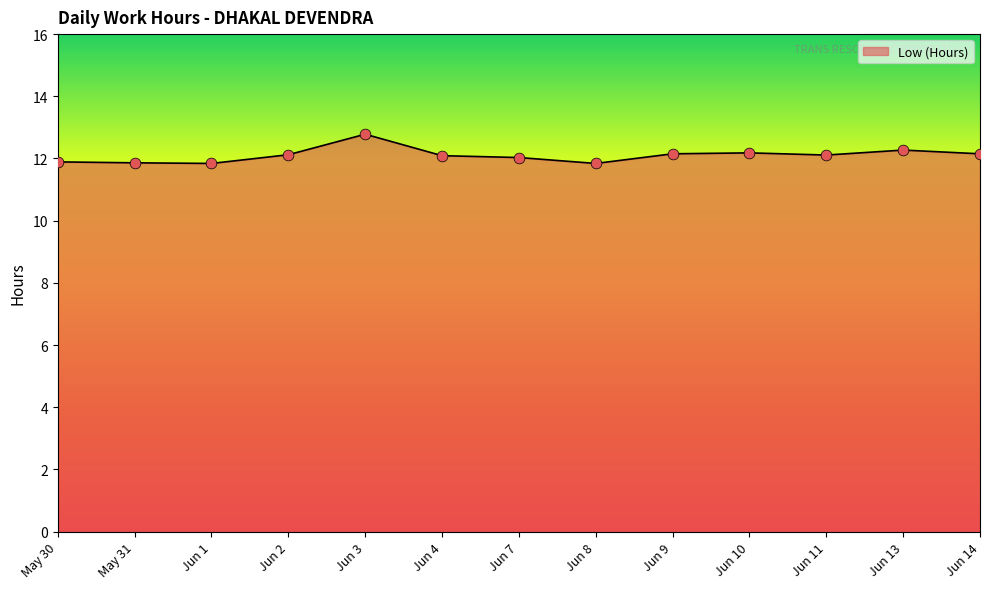

Between Jun 3 and Jun 9, which is larger?

Jun 3